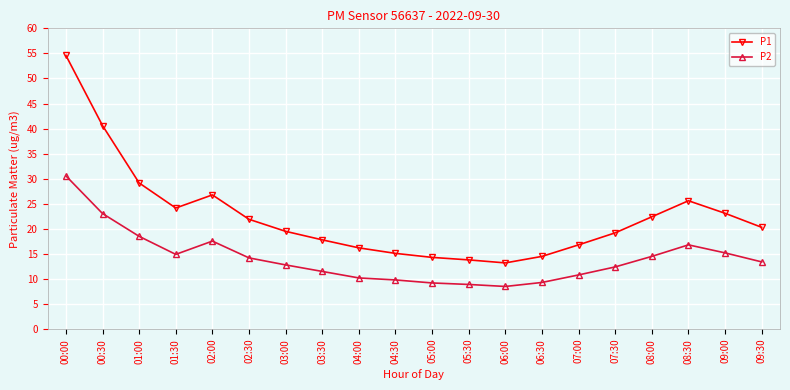

At which category is the sum across all series the highest?

00:00